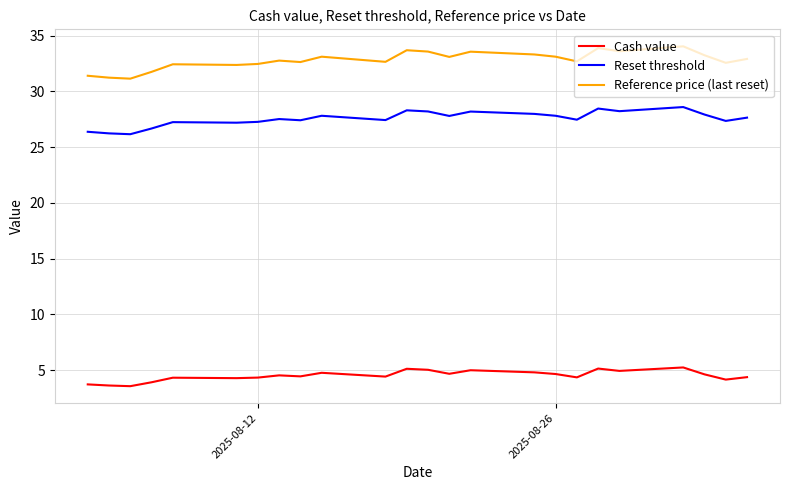

True or false: Reset threshold has more than 1 points higher than both neighbors.

True